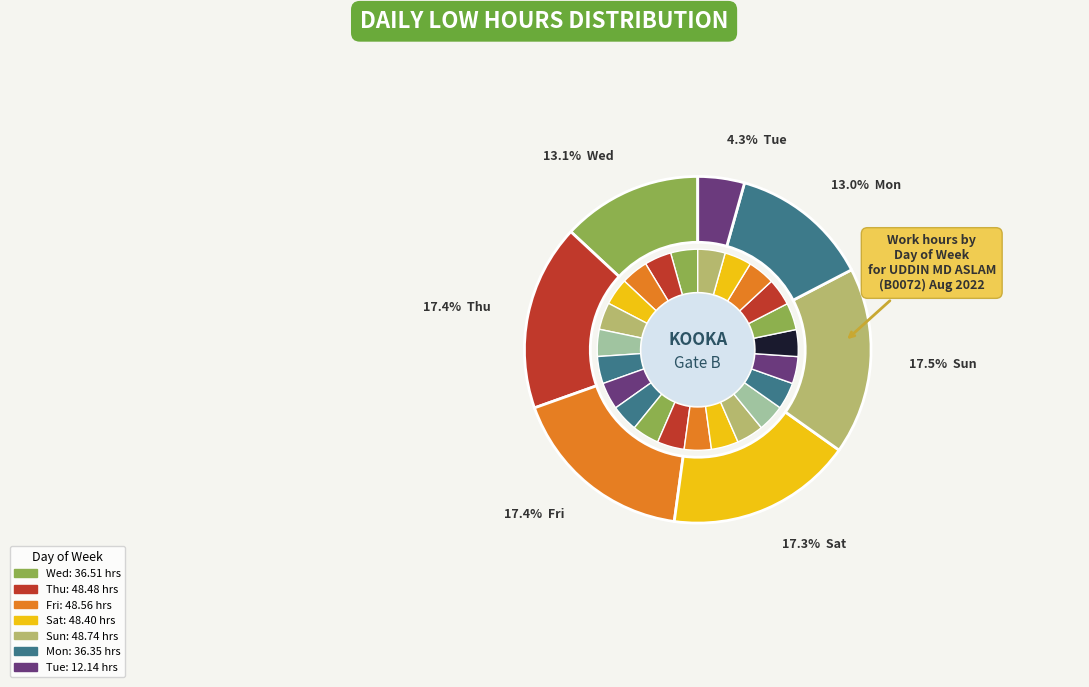

Which category has the biggest portion of the pie?

21-Sun